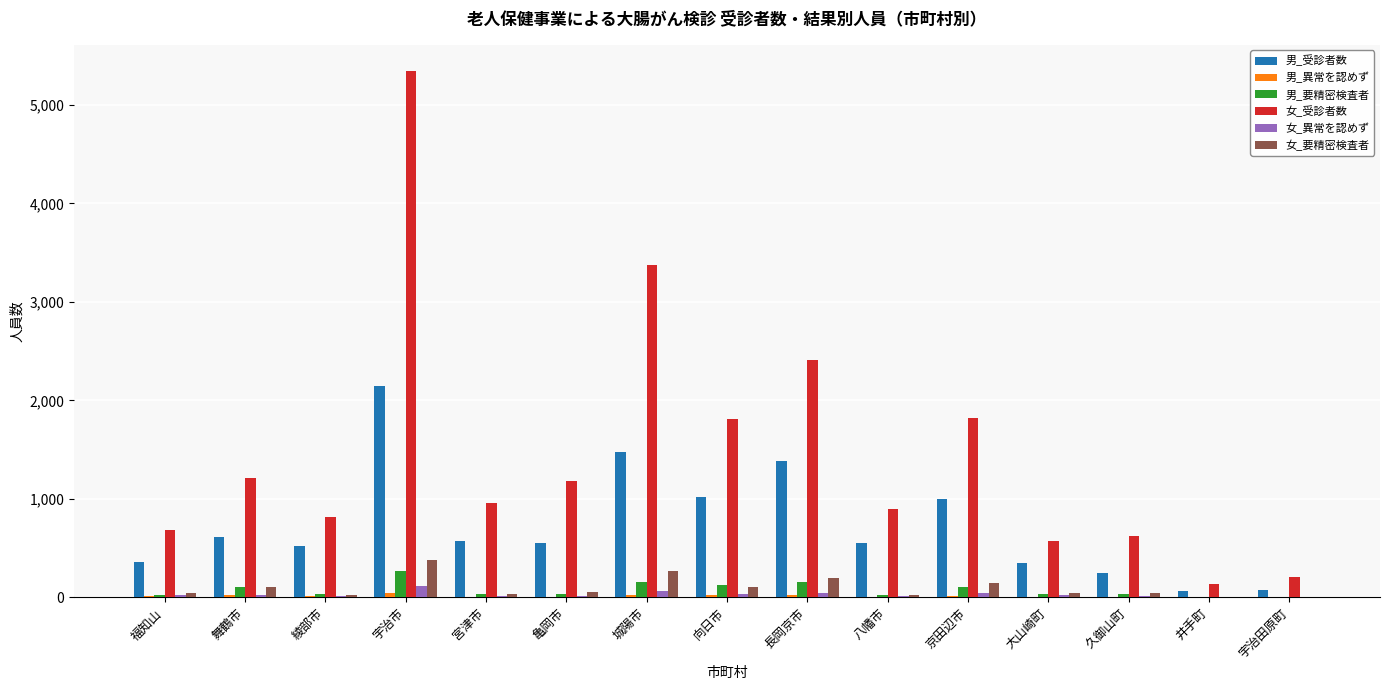

What is the sum of all 男_要精密検査者 values?

1147